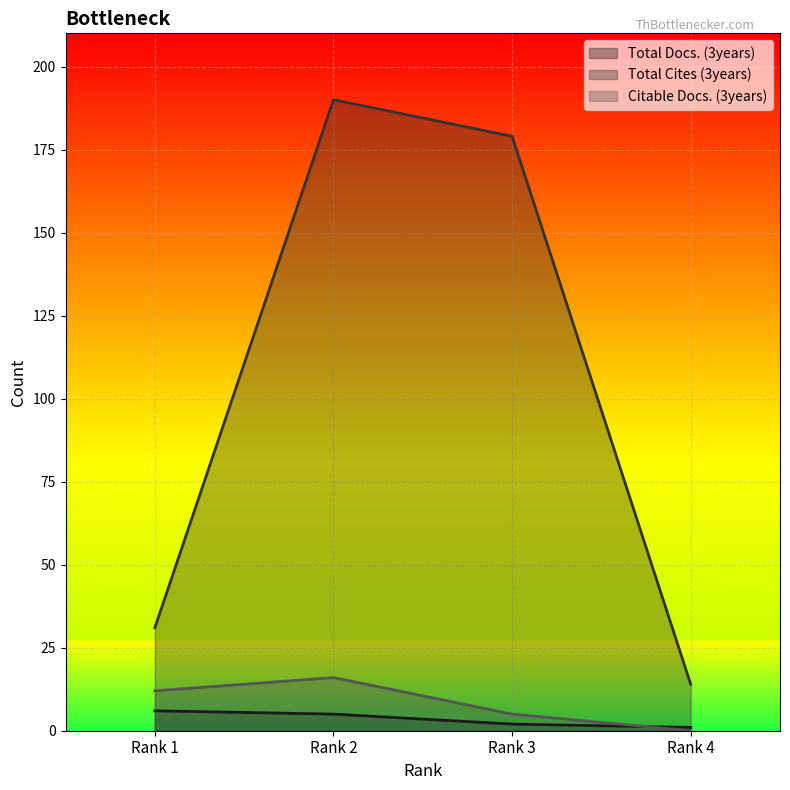

Between Rank 1 and Rank 4, which series saw the biggest shift?

Total Cites (3years)